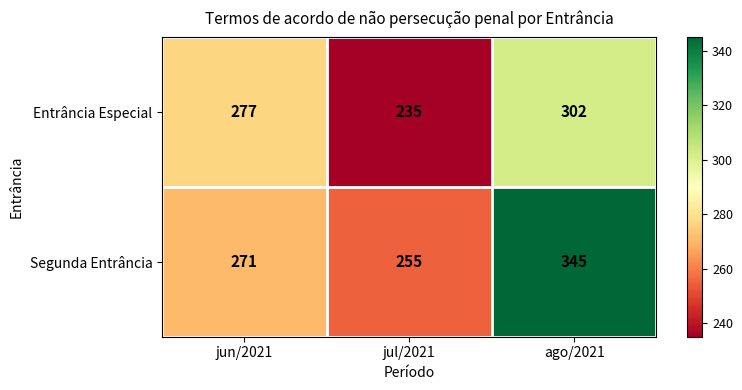

At which category is the sum across all series the highest?

ago/2021